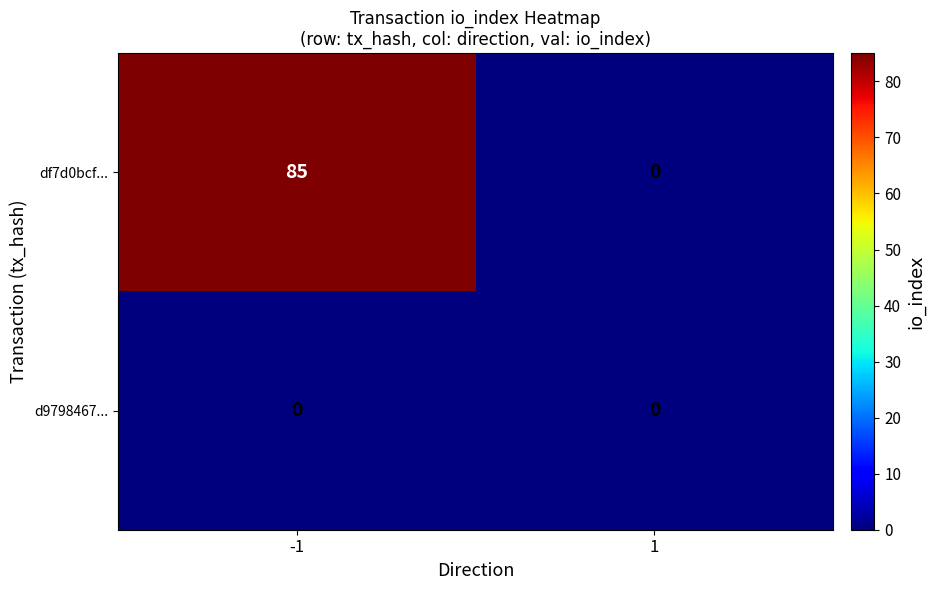

What is the total value across all series at -1?

85